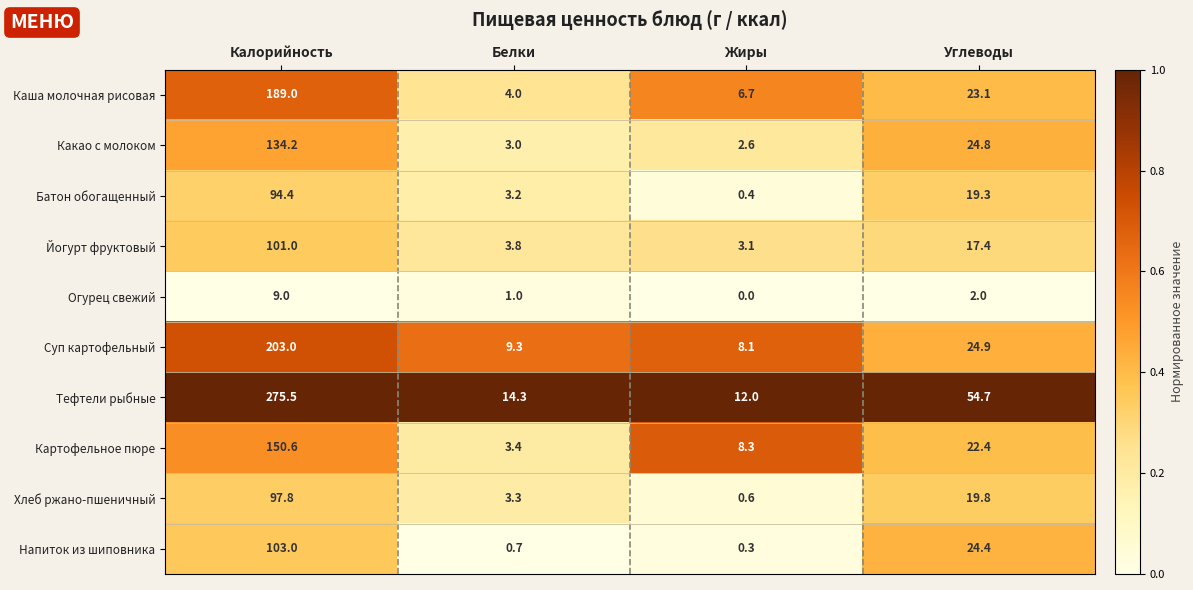

What is the greatest value displayed?

275.5